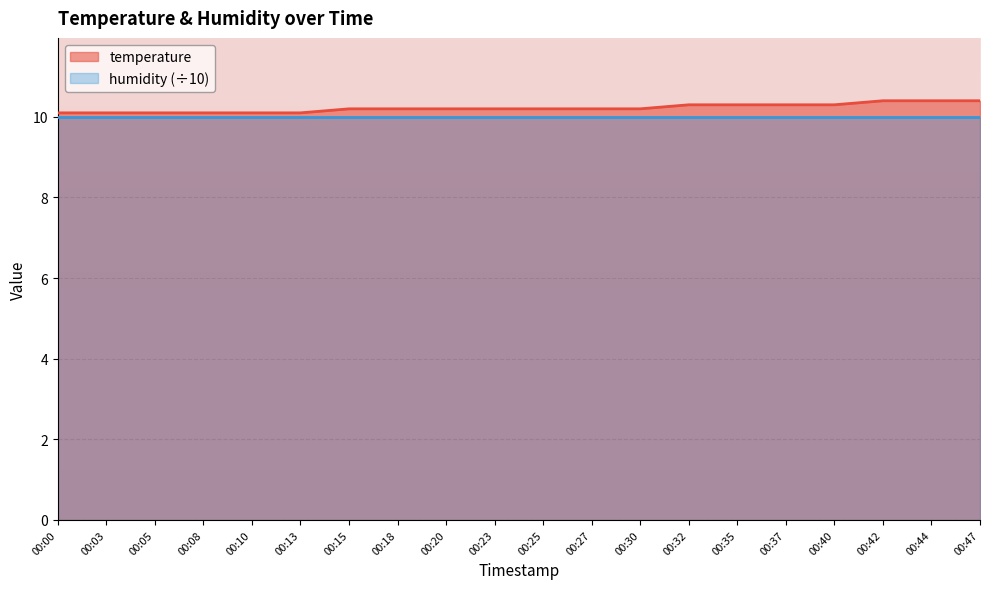

How many values are between 10 and 11?

20